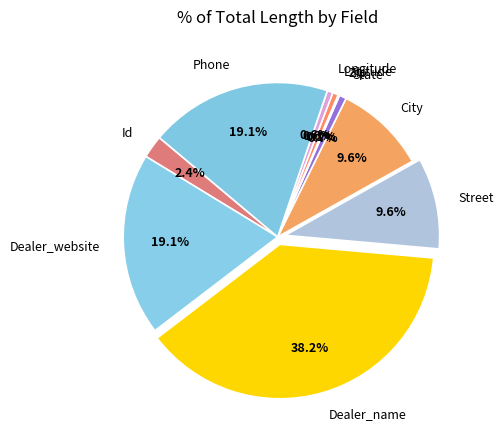

What percentage do State and Longitude together represent?

1.3%